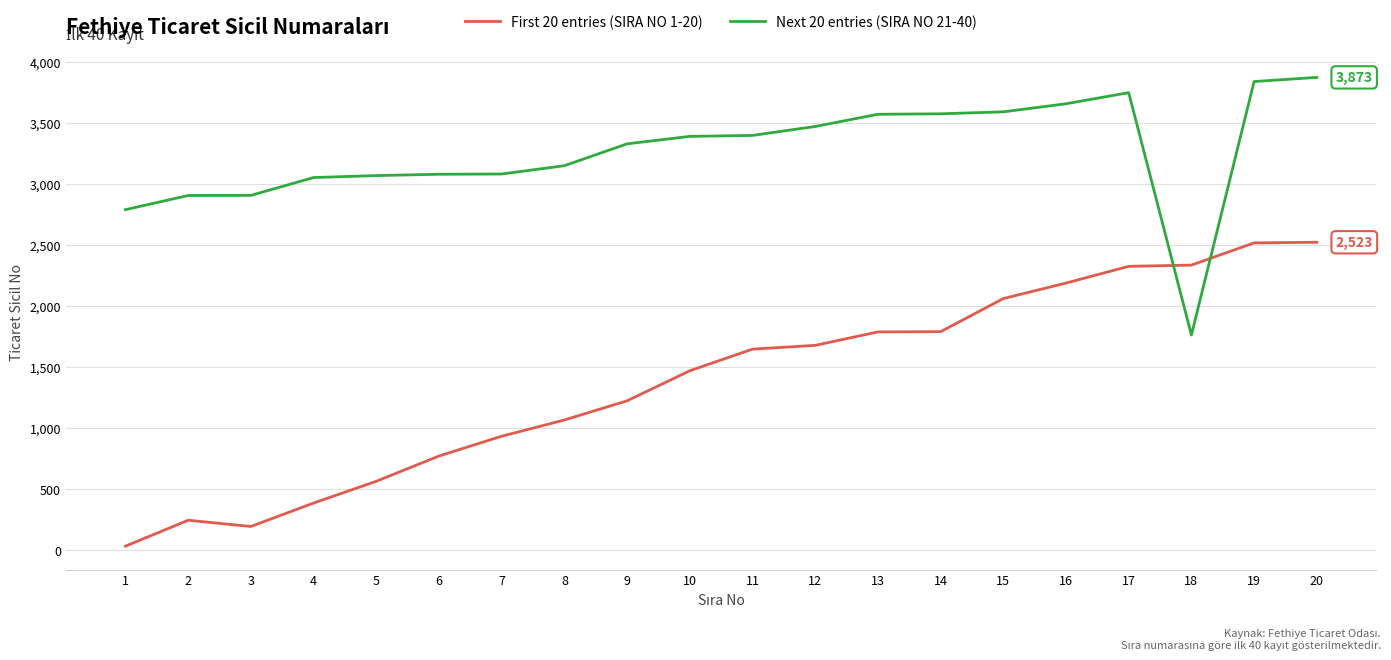

List the series in order of their peak value, lowest first.

First 20 entries (SIRA NO 1-20), Next 20 entries (SIRA NO 21-40)